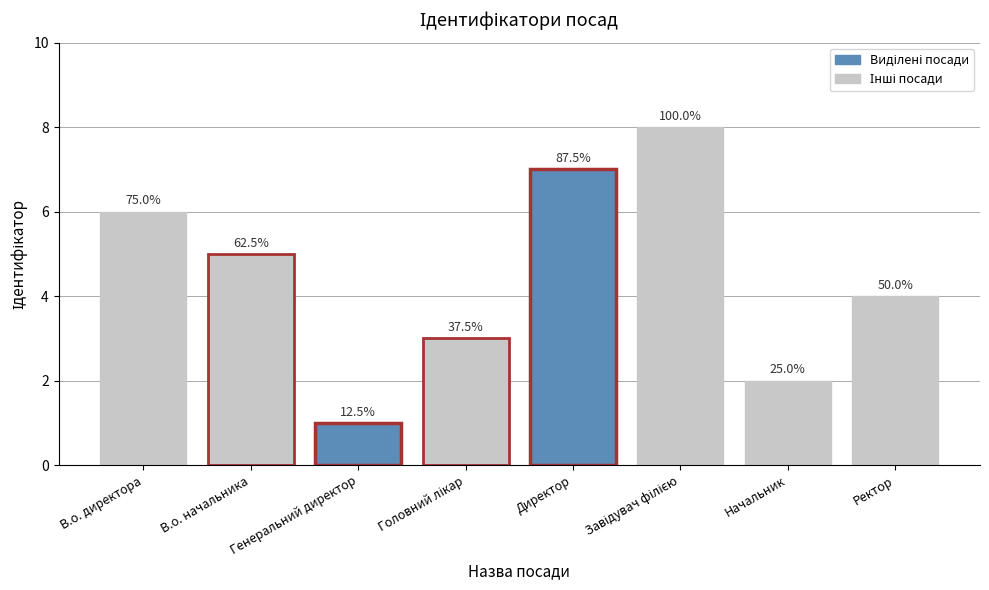

Does the chart contain stacked bars?

No